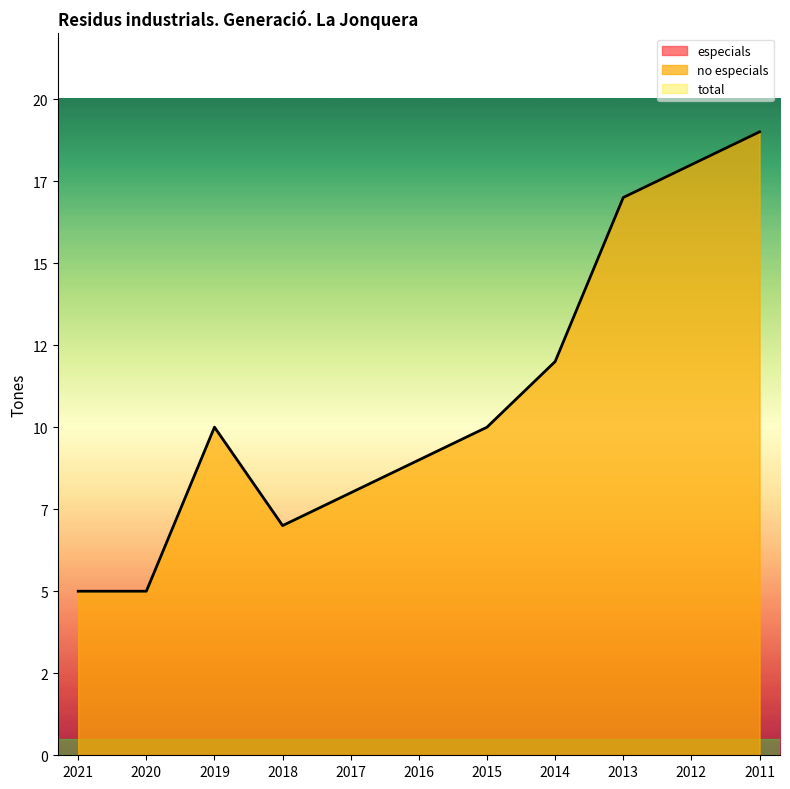

What is the value of the no especials point at the 6th from the left?

9